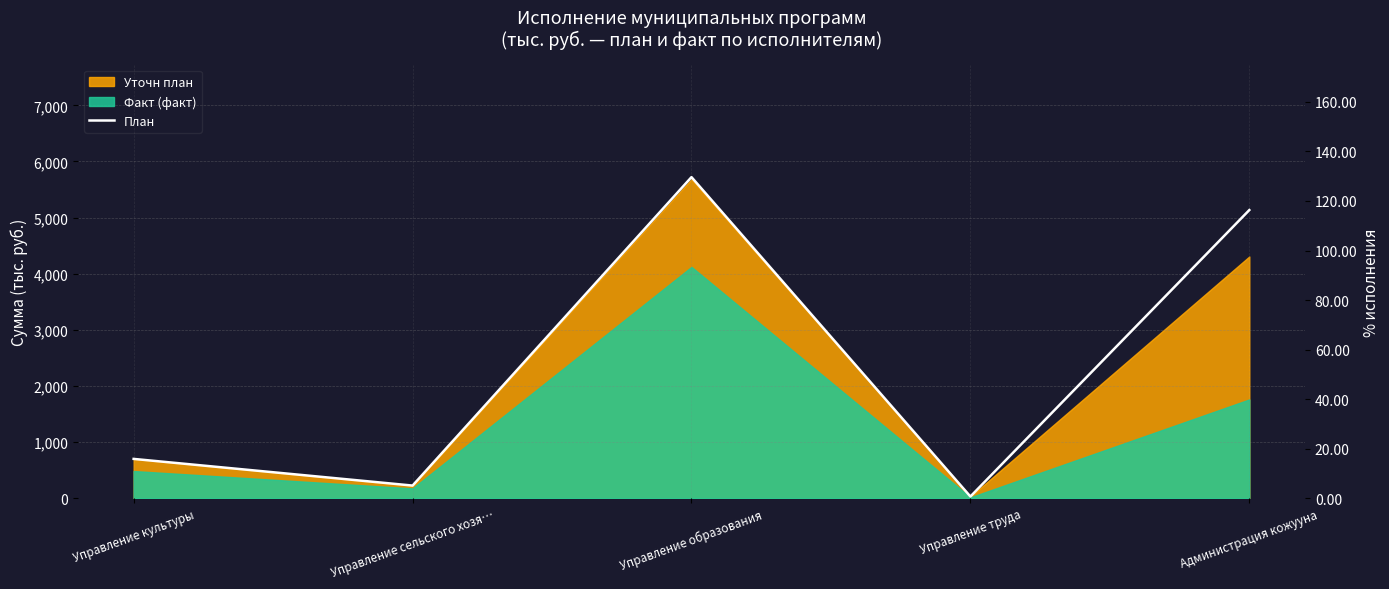

Reading left to right, extract all data points from this chart.

700	225	5721	30	5134